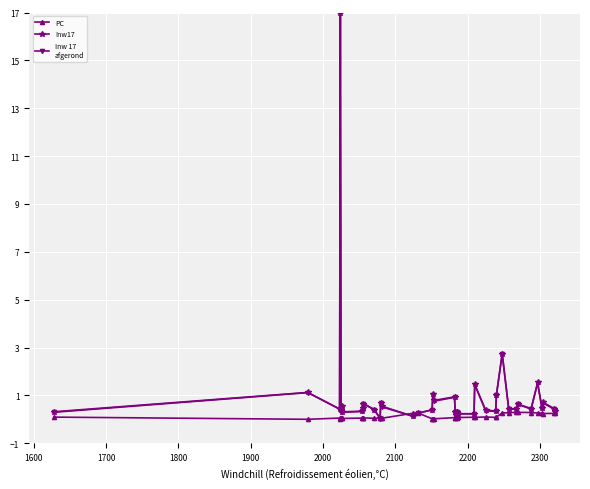

What is the greatest value displayed?

17.0